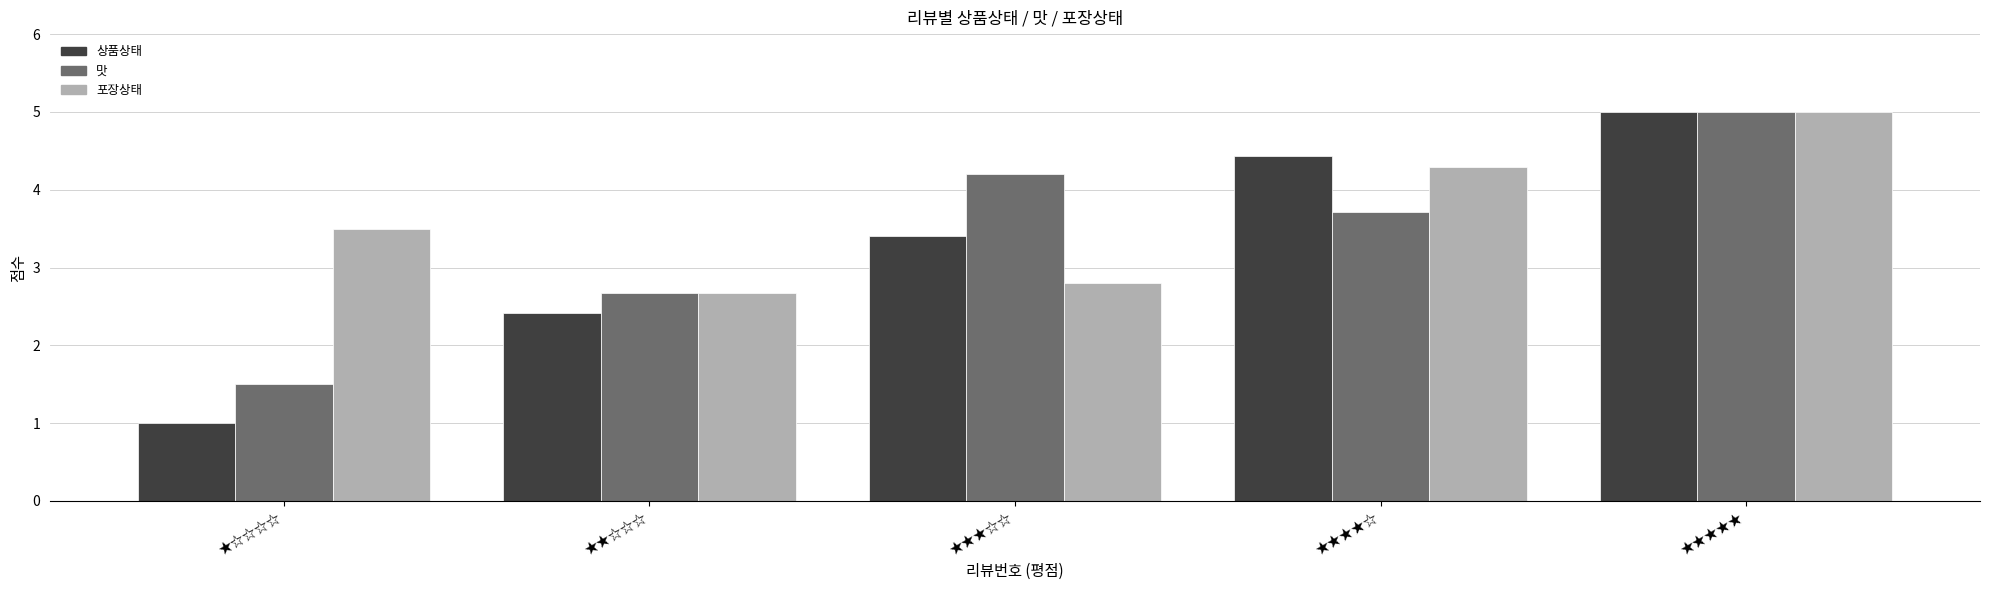

How many bars are there in total?

15